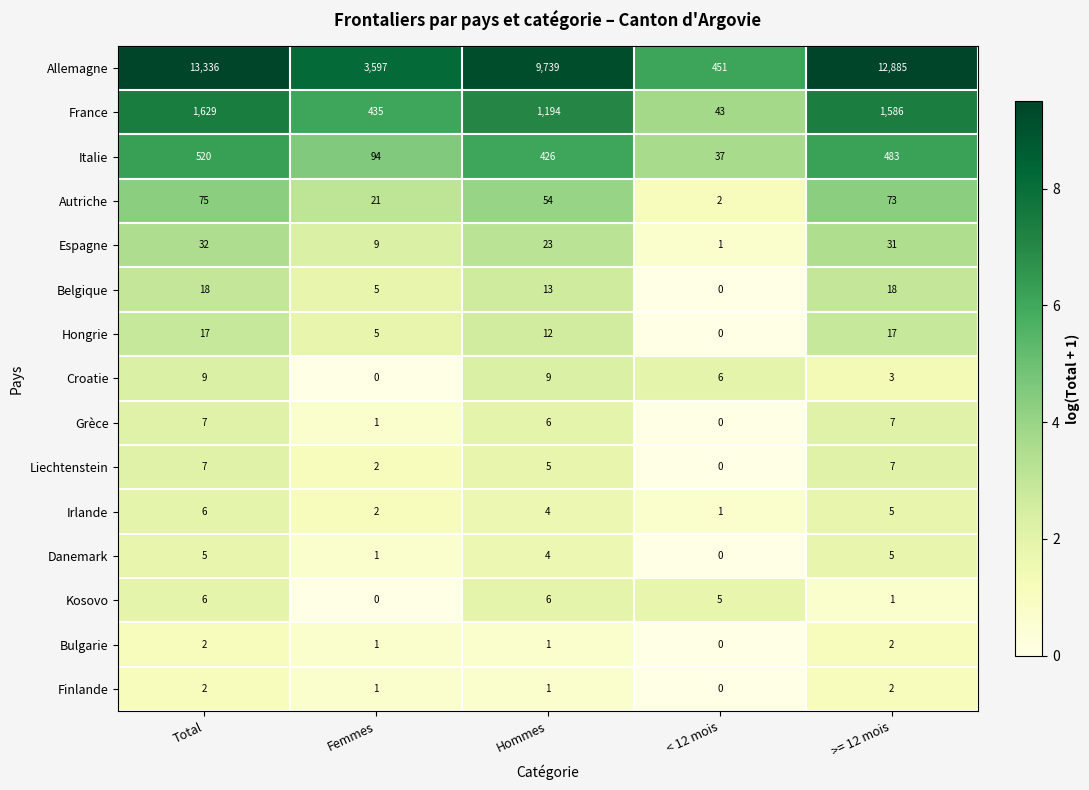

What is the difference between the Belgique values at Femmes and >= 12 mois?

13